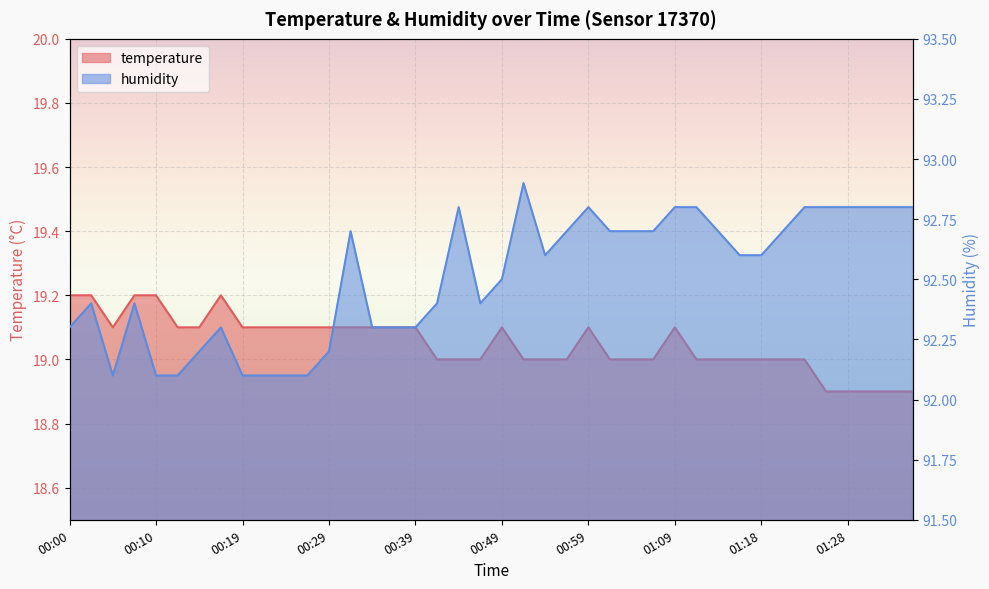

What is the label of the 7th point from the right?

01:21